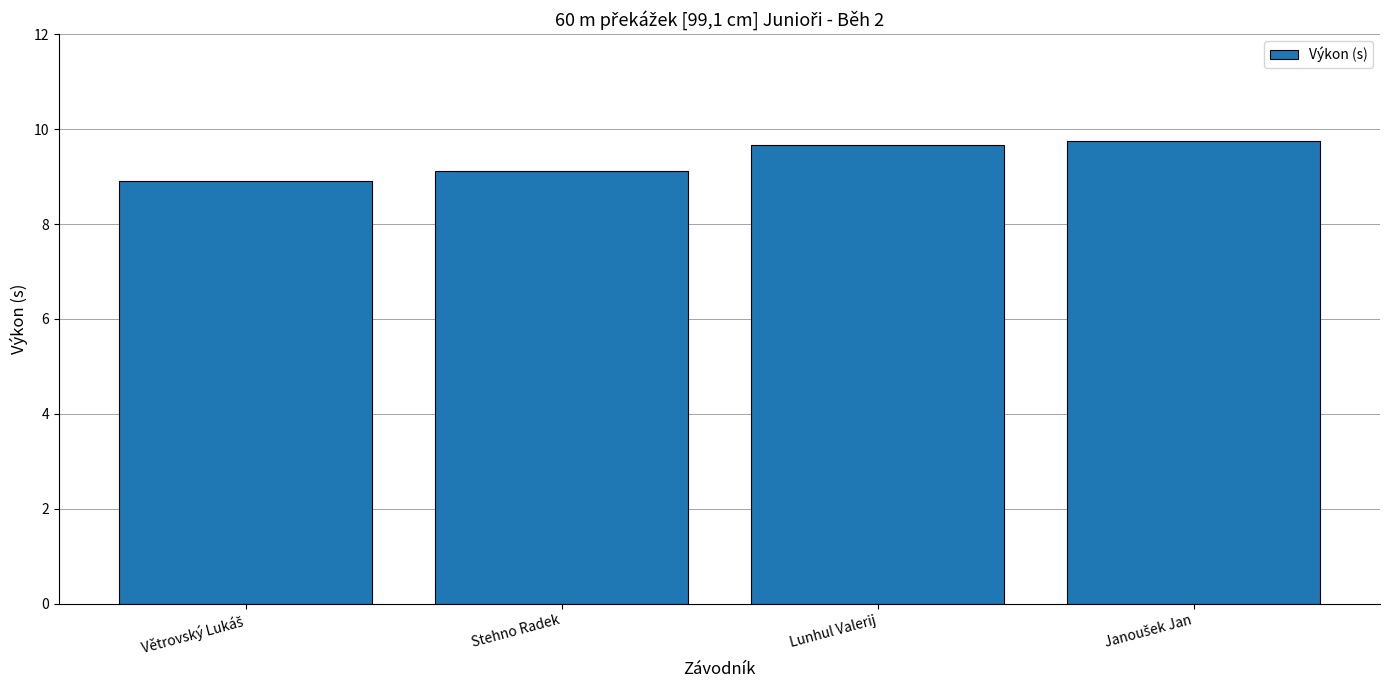

Are the bars grouped side by side (vs. stacked)?

No